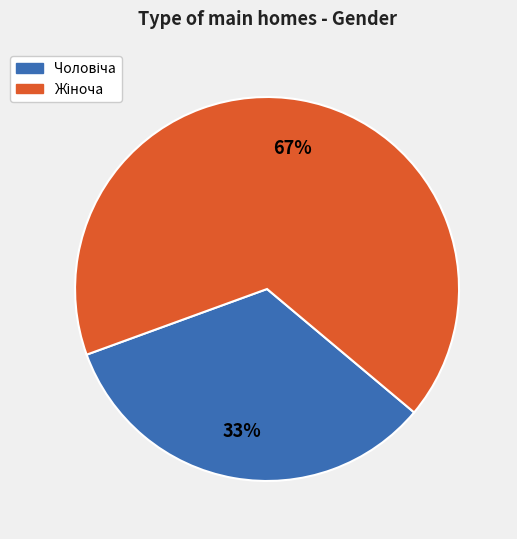

To the nearest percent, what is the average slice percentage?

50%